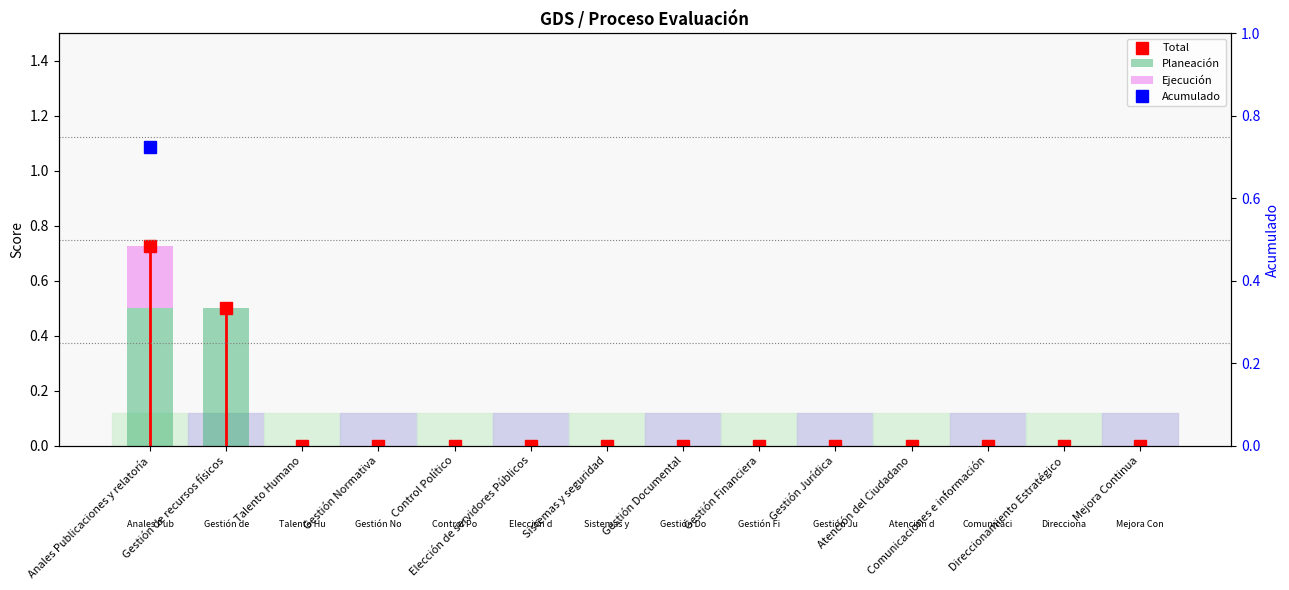

Reading left to right, list all the values displayed in this chart.

Total: Anales Publicaciones y relatoría=0.7	Gestión de recursos físicos=0.5	Talento Humano=0.0	Gestión Normativa=0.0	Control Político=0.0	Elección de servidores Públicos=0.0	Sistemas y seguridad=0.0	Gestión Documental=0.0	Gestión Financiera=0.0	Gestión Jurídica=0.0	Atención del Ciudadano=0.0	Comunicaciones e información=0.0	Direccionamiento Estratégico=0.0	Mejora Continua=0.0
Planeación: Anales Publicaciones y relatoría=0.5	Gestión de recursos físicos=0.5	Talento Humano=0.0	Gestión Normativa=0.0	Control Político=0.0	Elección de servidores Públicos=0.0	Sistemas y seguridad=0.0	Gestión Documental=0.0	Gestión Financiera=0.0	Gestión Jurídica=0.0	Atención del Ciudadano=0.0	Comunicaciones e información=0.0	Direccionamiento Estratégico=0.0	Mejora Continua=0.0
Ejecución: Anales Publicaciones y relatoría=0.2	Gestión de recursos físicos=0.0	Talento Humano=0.0	Gestión Normativa=0.0	Control Político=0.0	Elección de servidores Públicos=0.0	Sistemas y seguridad=0.0	Gestión Documental=0.0	Gestión Financiera=0.0	Gestión Jurídica=0.0	Atención del Ciudadano=0.0	Comunicaciones e información=0.0	Direccionamiento Estratégico=0.0	Mejora Continua=0.0
Acumulado: Anales Publicaciones y relatoría=0.7	Gestión de recursos físicos=1.2	Talento Humano=1.2	Gestión Normativa=1.2	Control Político=1.2	Elección de servidores Públicos=1.2	Sistemas y seguridad=1.2	Gestión Documental=1.2	Gestión Financiera=1.2	Gestión Jurídica=1.2	Atención del Ciudadano=1.2	Comunicaciones e información=1.2	Direccionamiento Estratégico=1.2	Mejora Continua=1.2